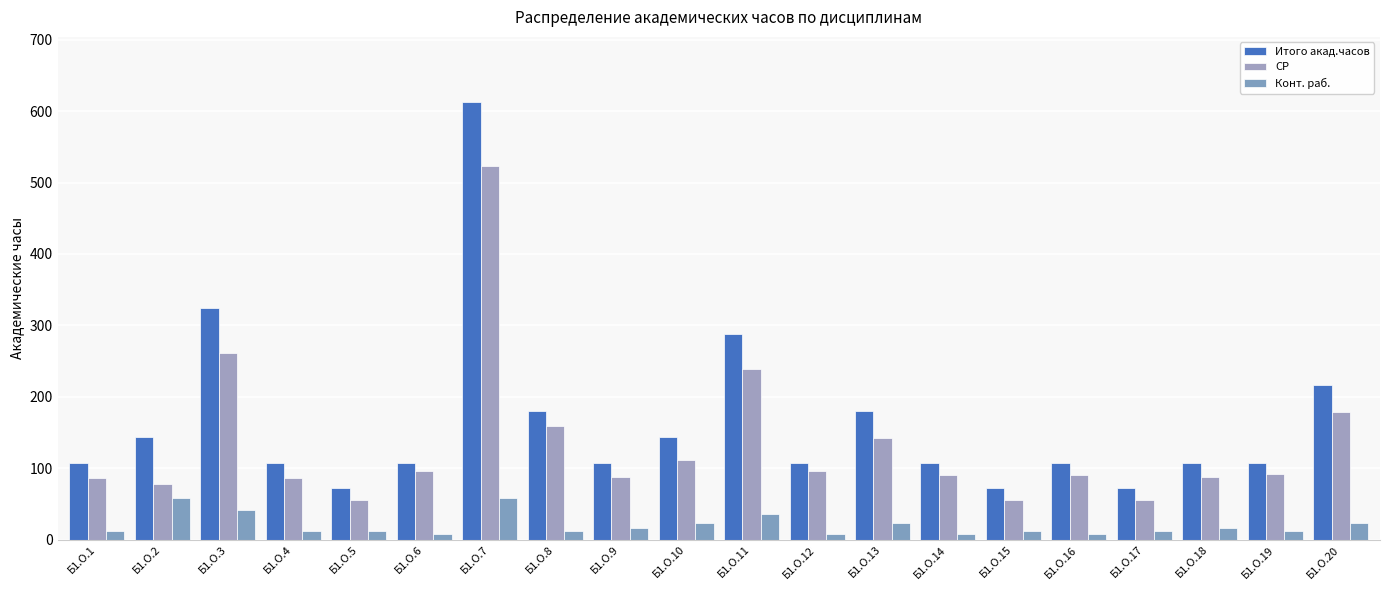

What is the average value of the Конт. раб. series?

21